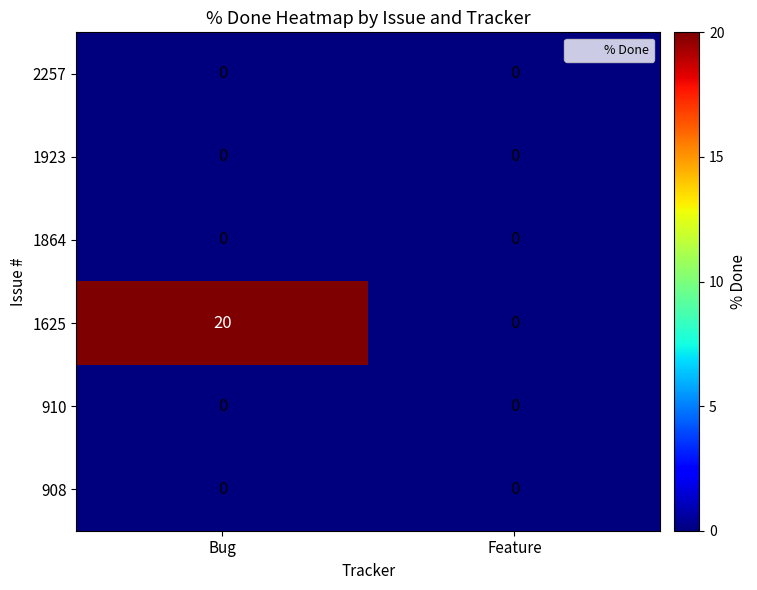

Is the value of 1625 at Bug greater than the value of 2257 at Bug?

Yes